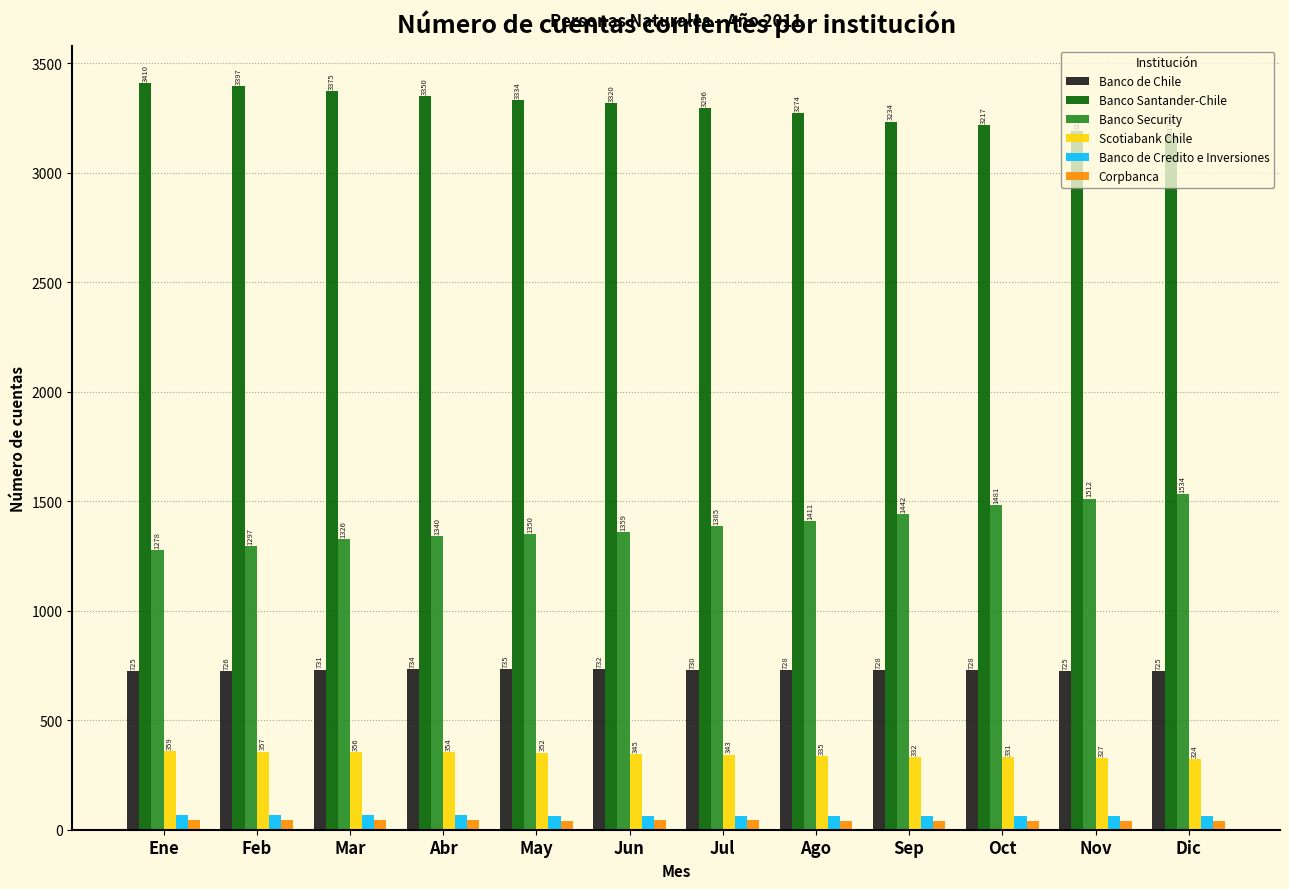

What is the difference between the highest and lowest values at Mar?

3332